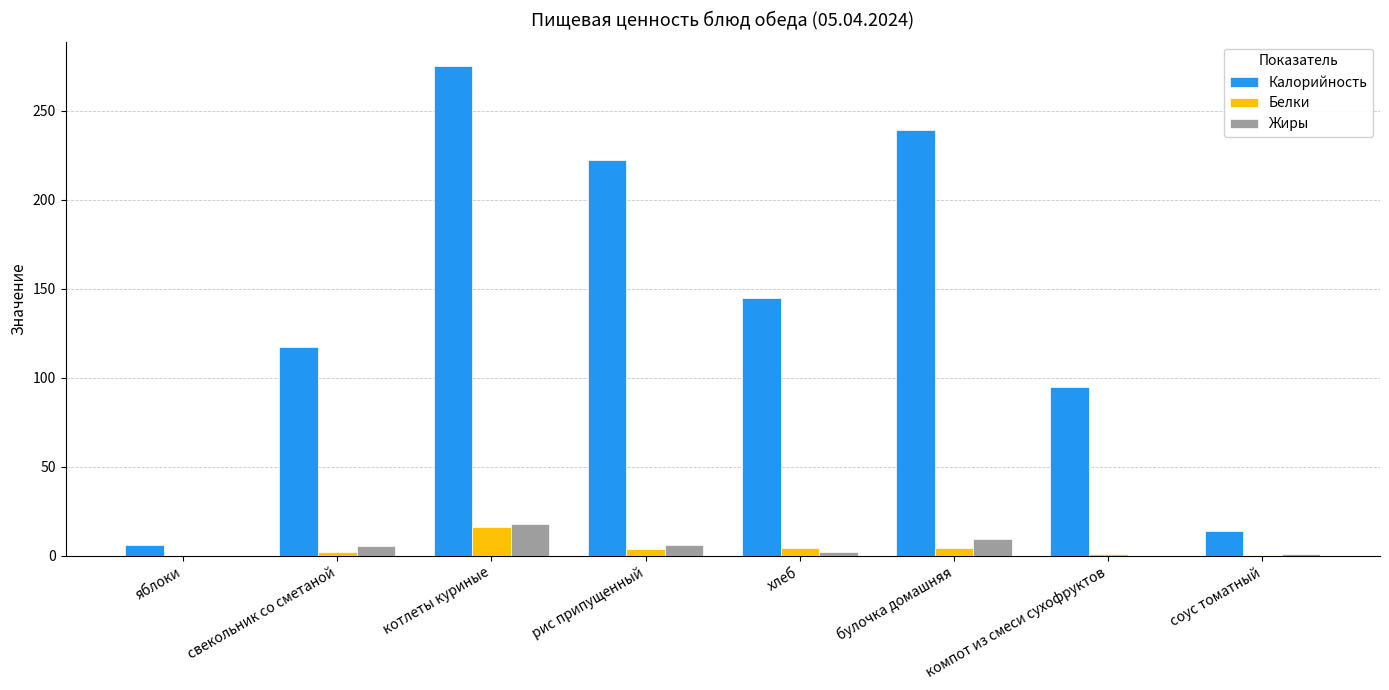

Count the number of data series in this chart.

3